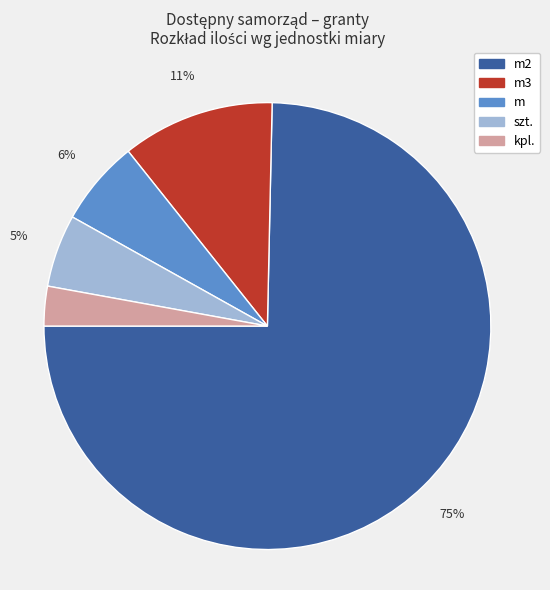

How many segments does this pie chart have?

5